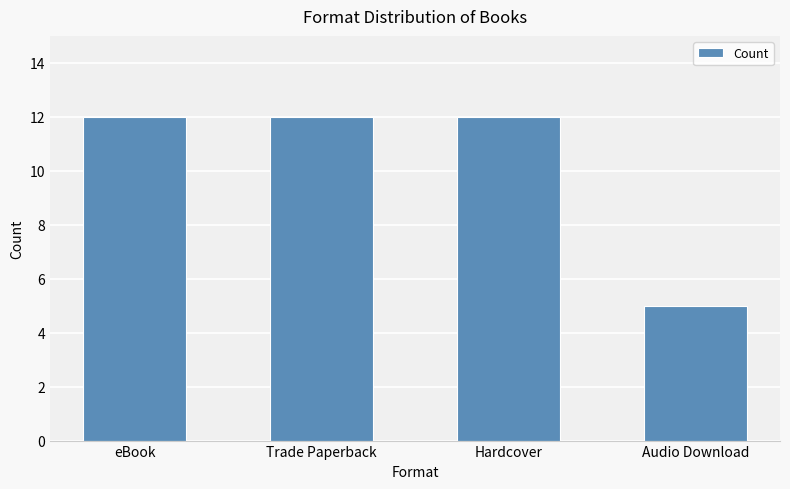

What is the ratio of the value at Trade Paperback to the value at eBook?

1.0